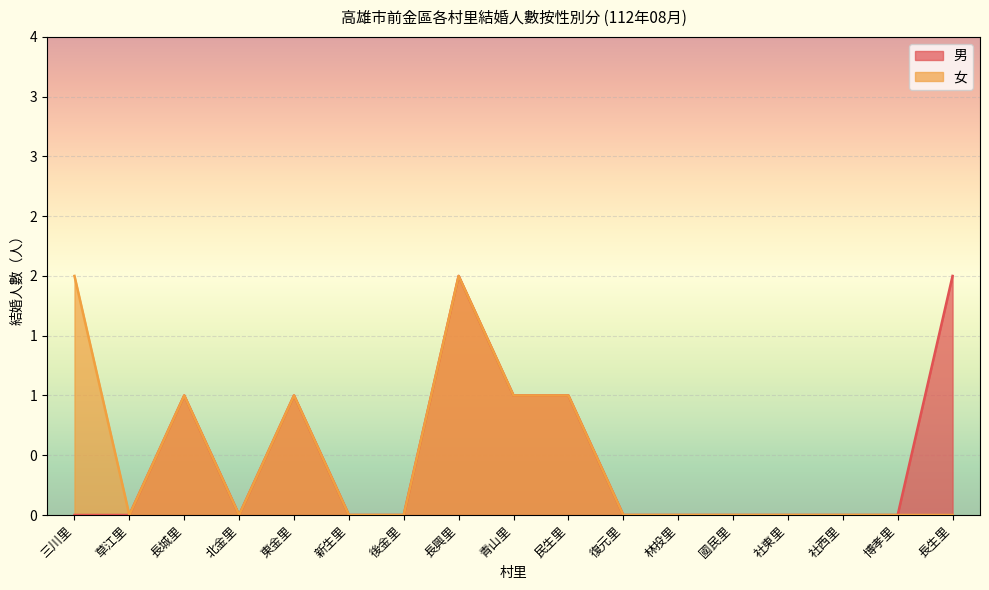

True or false: 女 and 男 intersect in this chart.

False